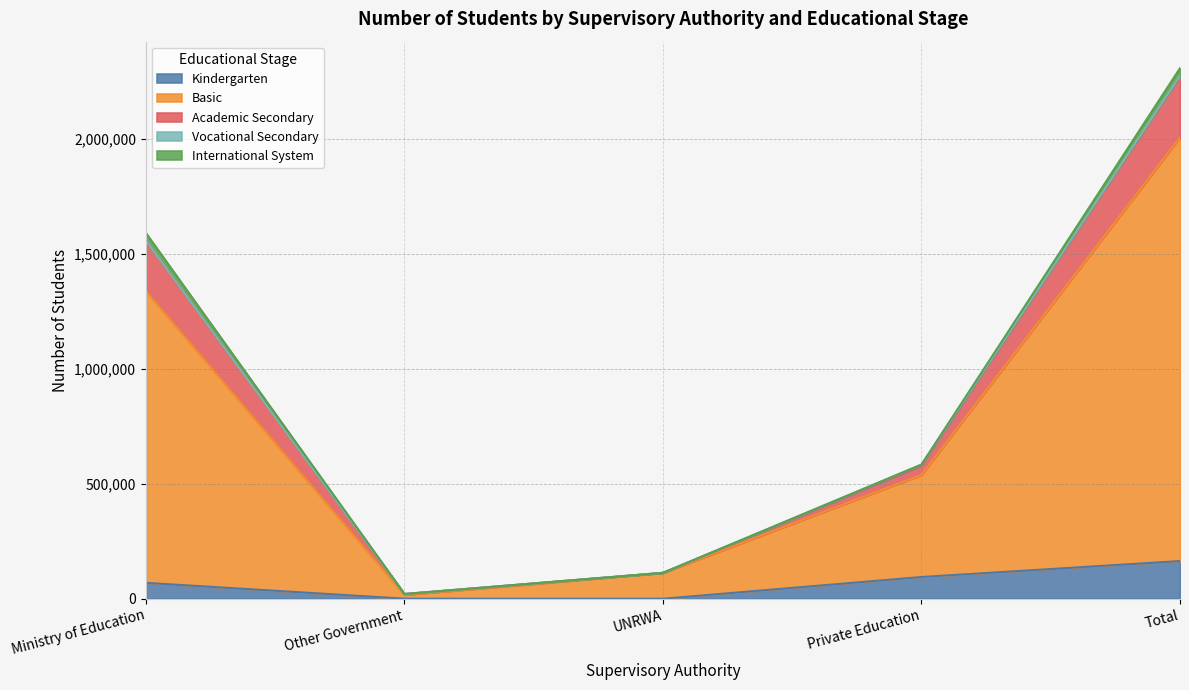

At which label is Basic closest to 1163941?

Ministry of Education